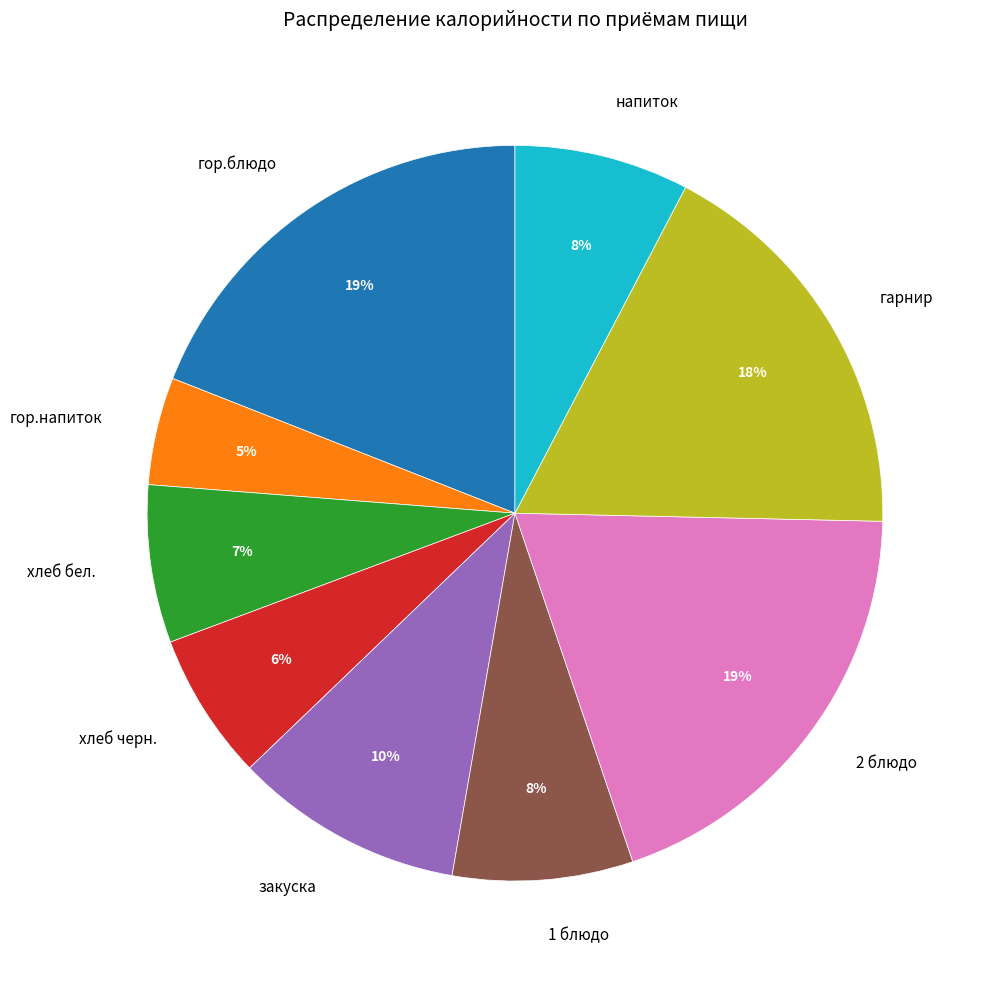

True or false: 1 блюдо accounts for 8% of the total.

True